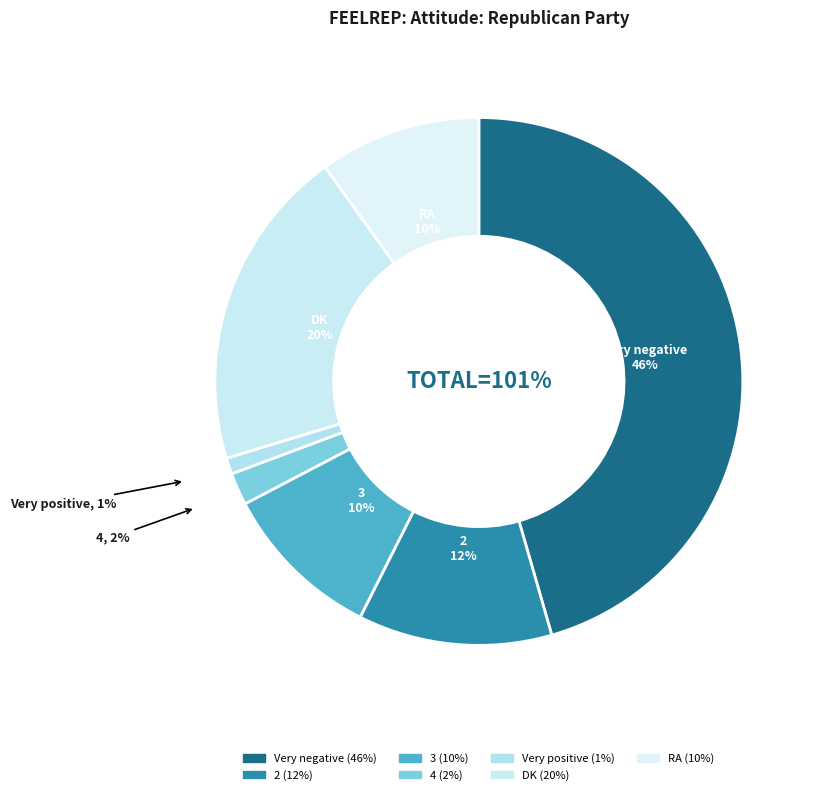

Is there a majority slice in this chart?

No